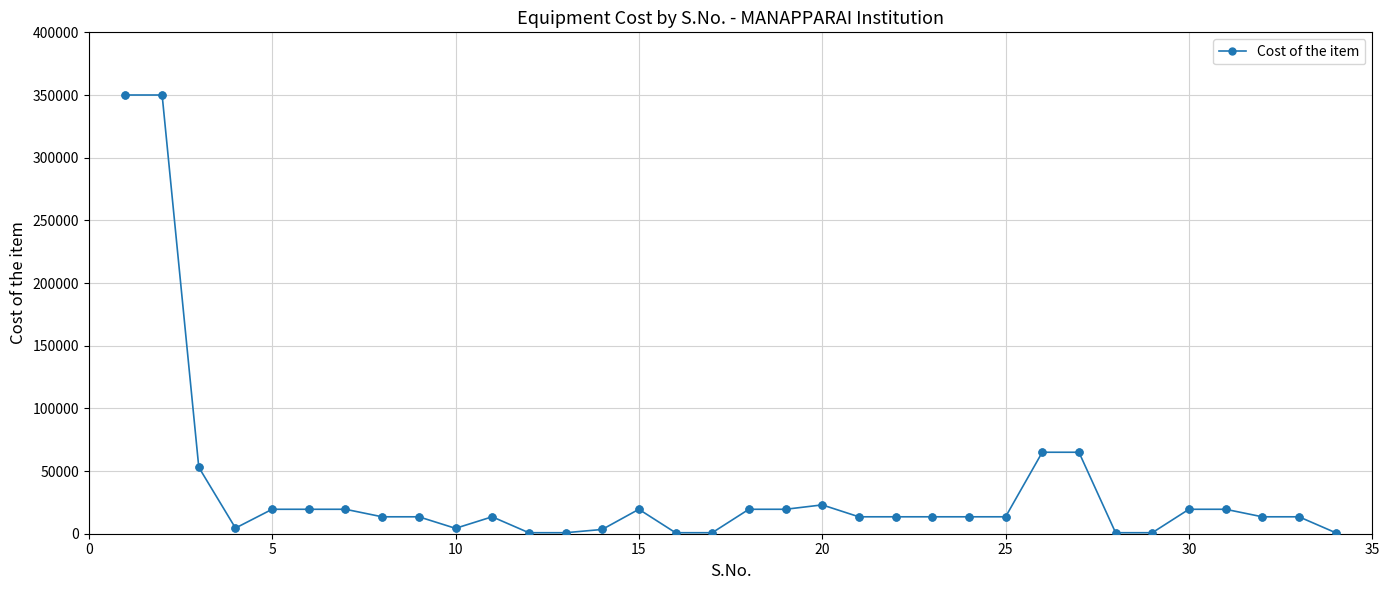

What is the greatest value displayed?

350000